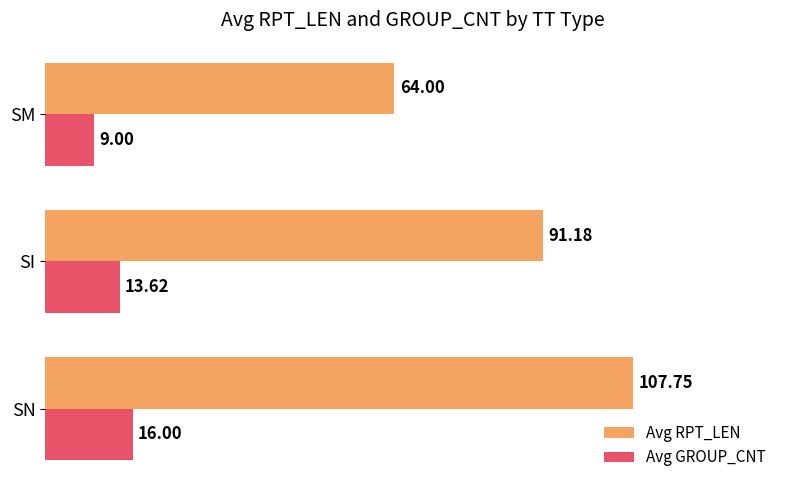

Which category has the highest value across all series?

SN